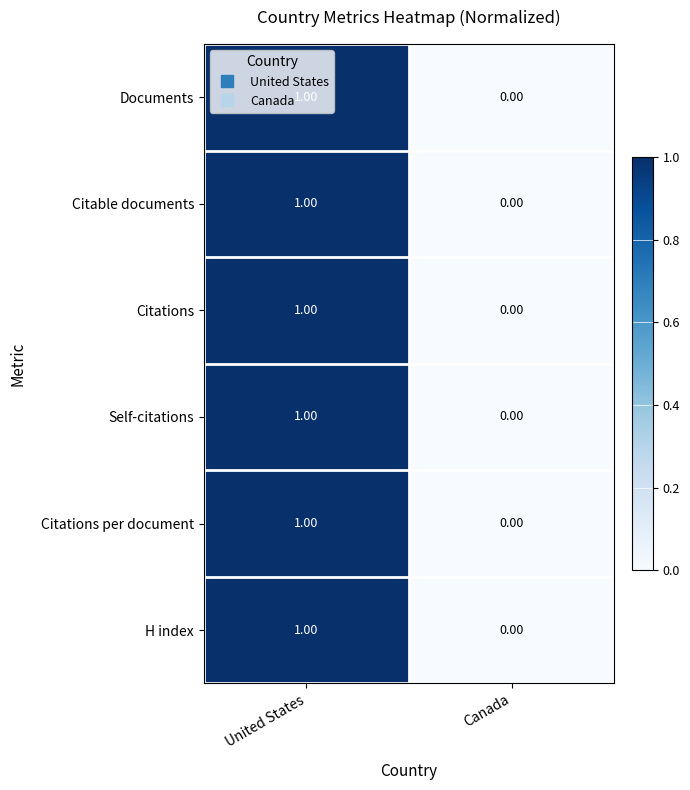

At which category is the sum across all series the highest?

United States